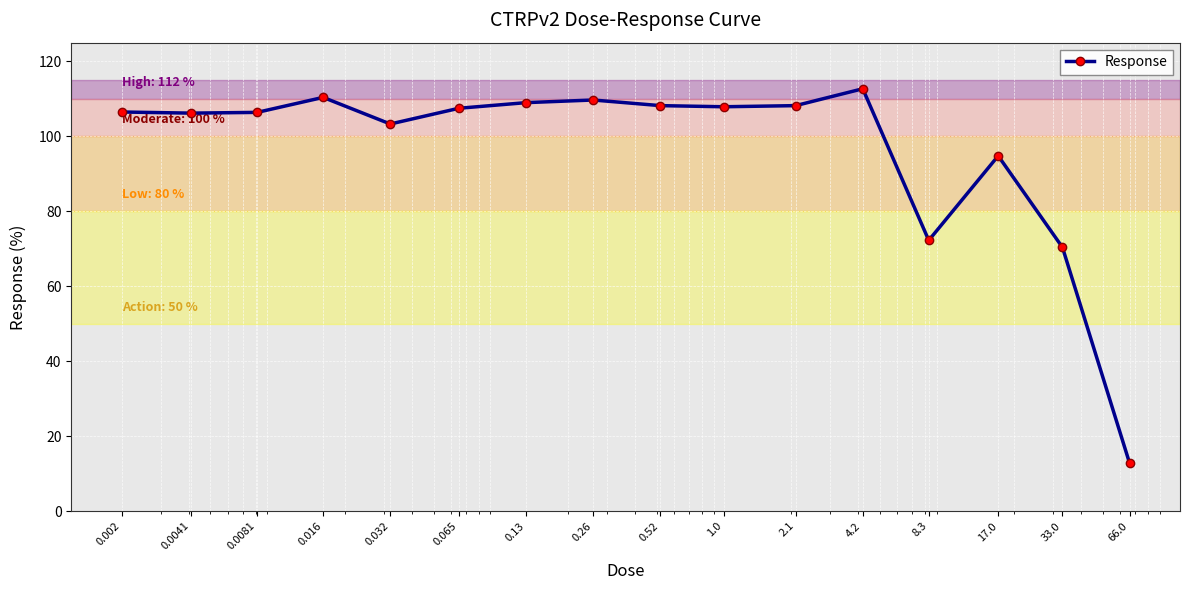

What is the difference between the second highest and second lowest values?

40.0